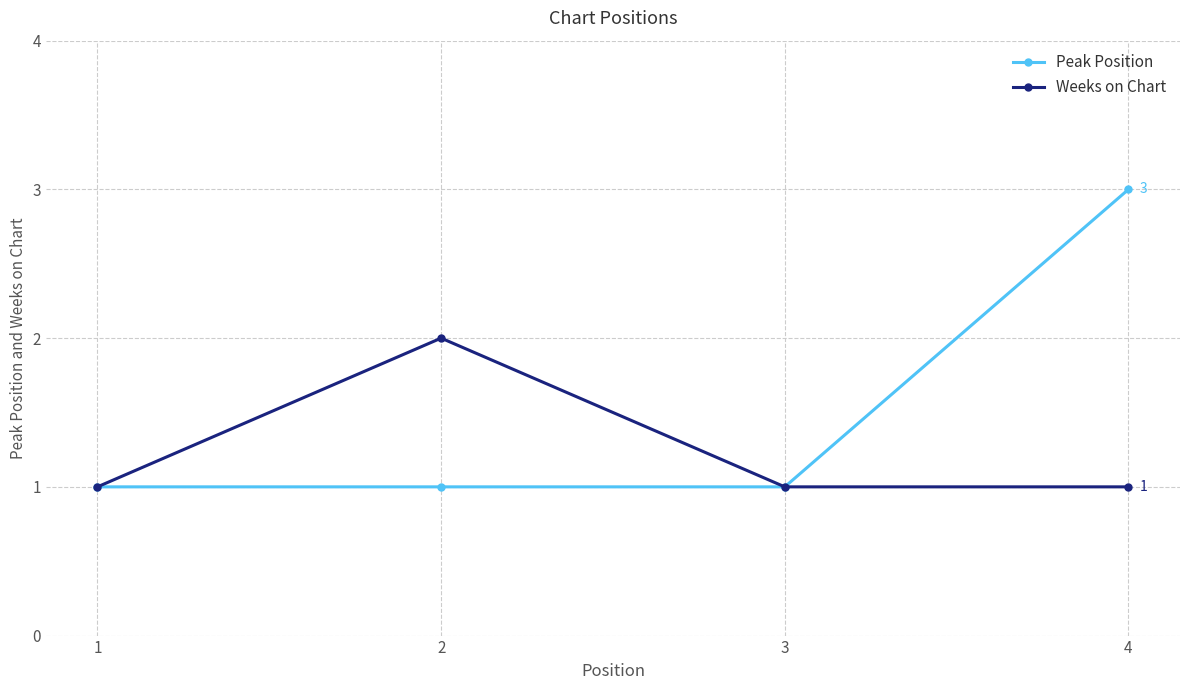

What is the total value across all series at 4?

4